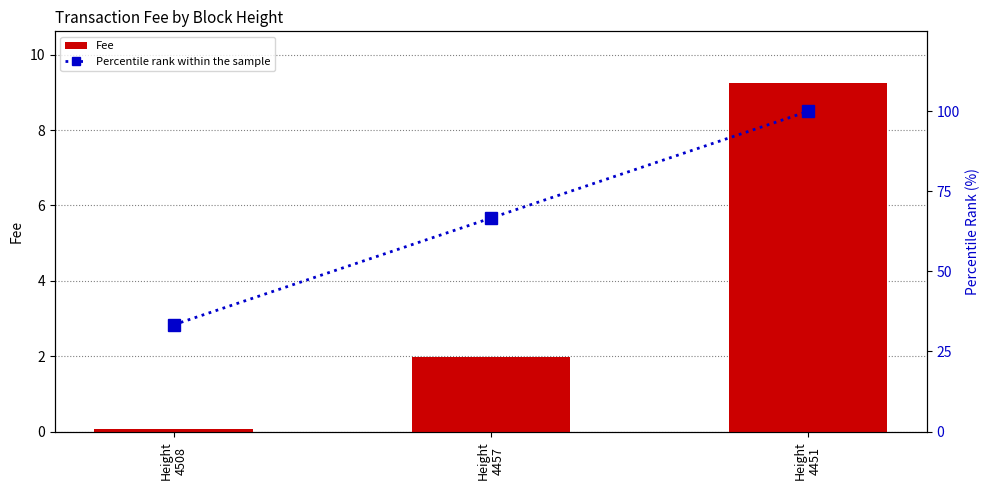

At which label does Percentile rank within the sample first exceed 66?

Height
4457